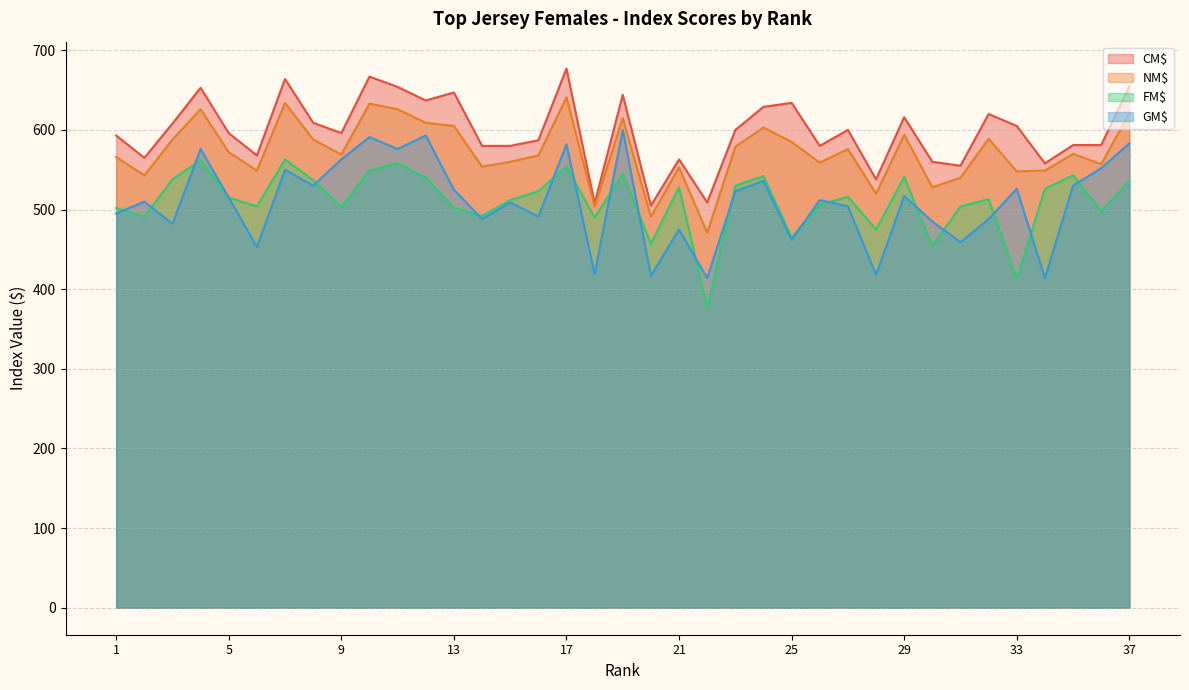

True or false: NM$ and FM$ cross at least once.

False